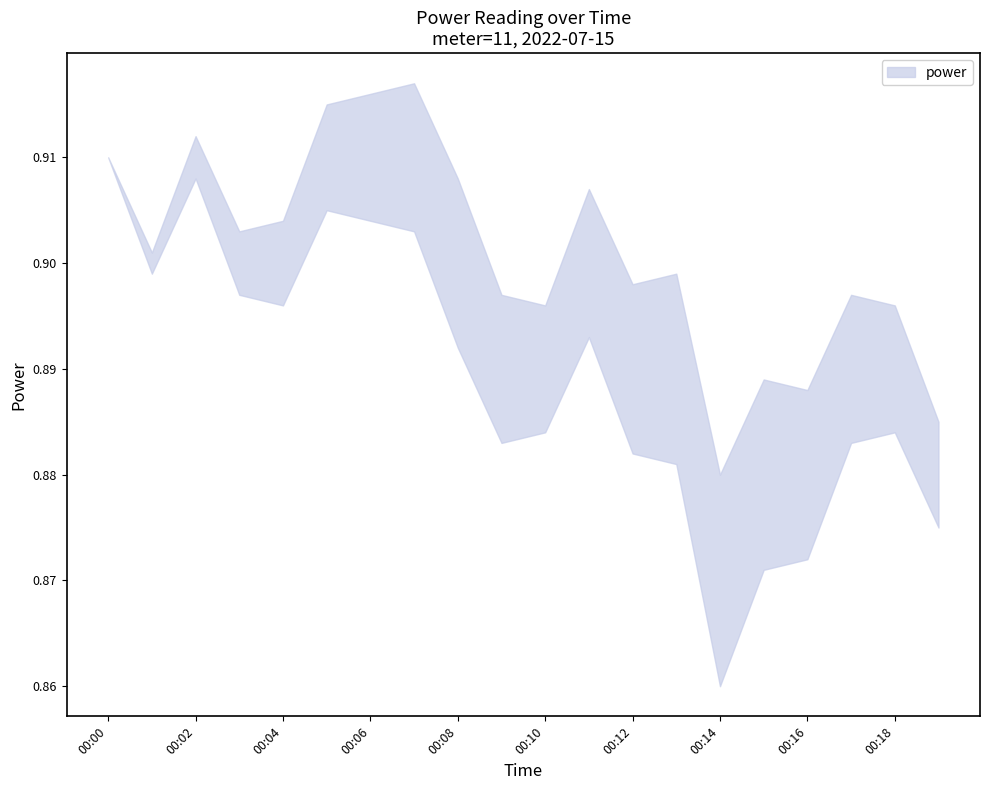

What is the average value of the power_upper series?

0.9